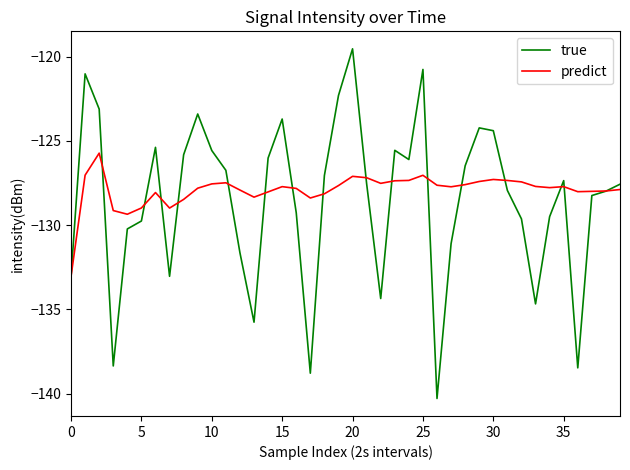

What is the difference between the maximum and minimum values in the true series?

20.8